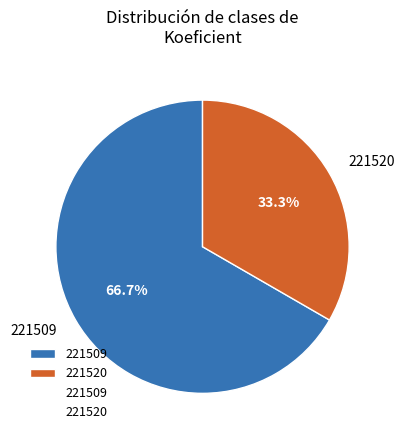

Which category has the smallest portion of the pie?

221520